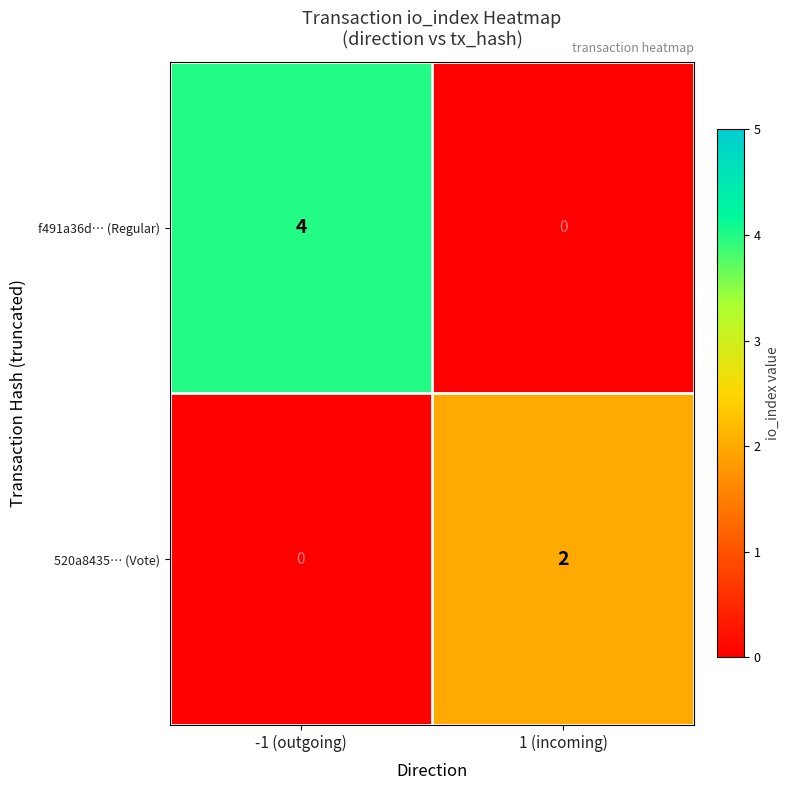

What is the difference between the maximum and minimum values in the f491a36d… (Regular) series?

4